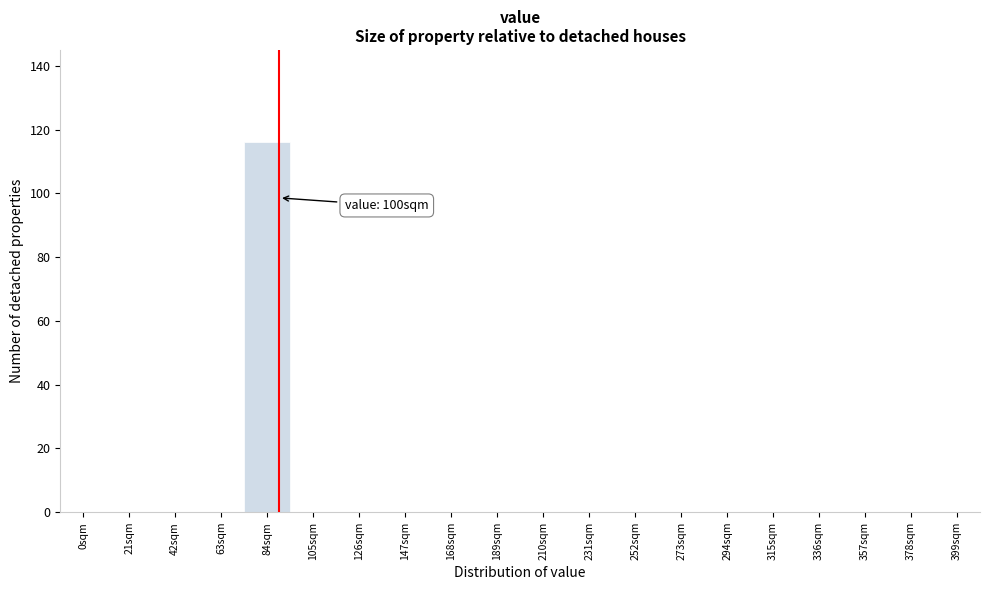

Reading right to left, what are all the values shown in this chart?

399sqm=0	378sqm=0	357sqm=0	336sqm=0	315sqm=0	294sqm=0	273sqm=0	252sqm=0	231sqm=0	210sqm=0	189sqm=0	168sqm=0	147sqm=0	126sqm=0	105sqm=0	84sqm=116	63sqm=0	42sqm=0	21sqm=0	0sqm=0